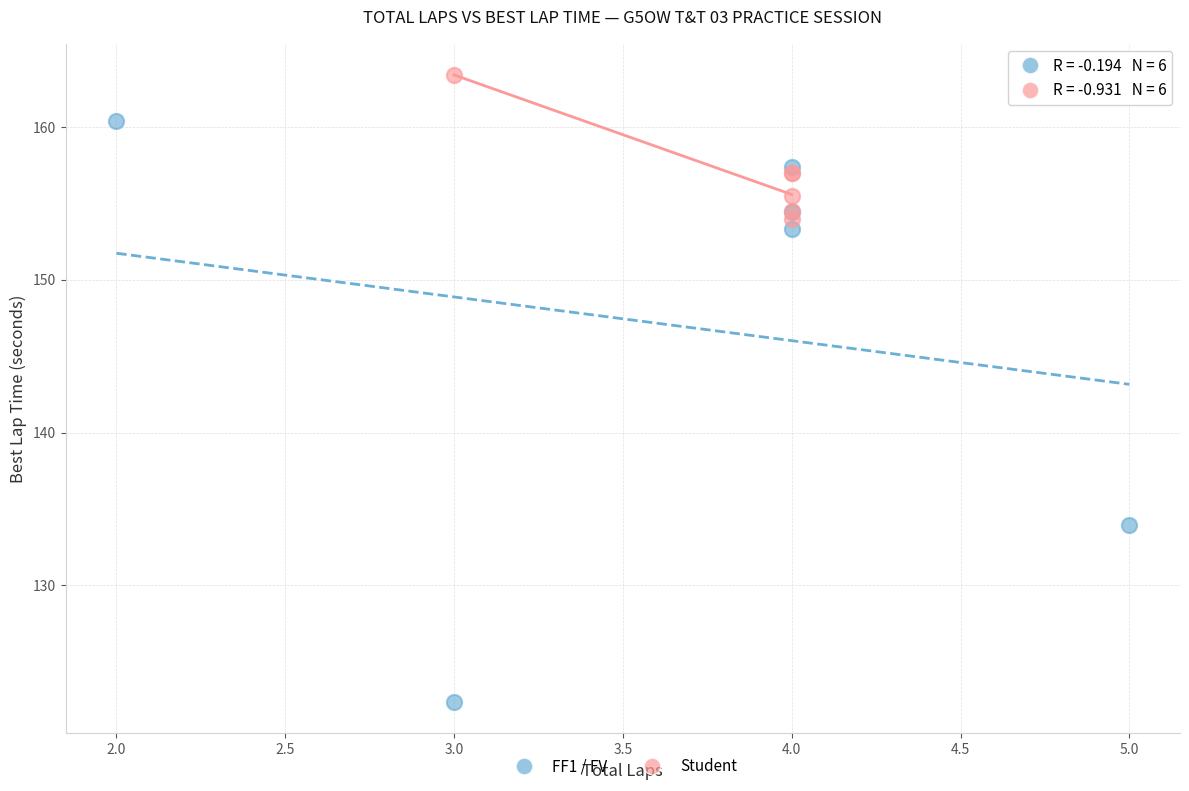

Which series contains the highest Y value?

Student